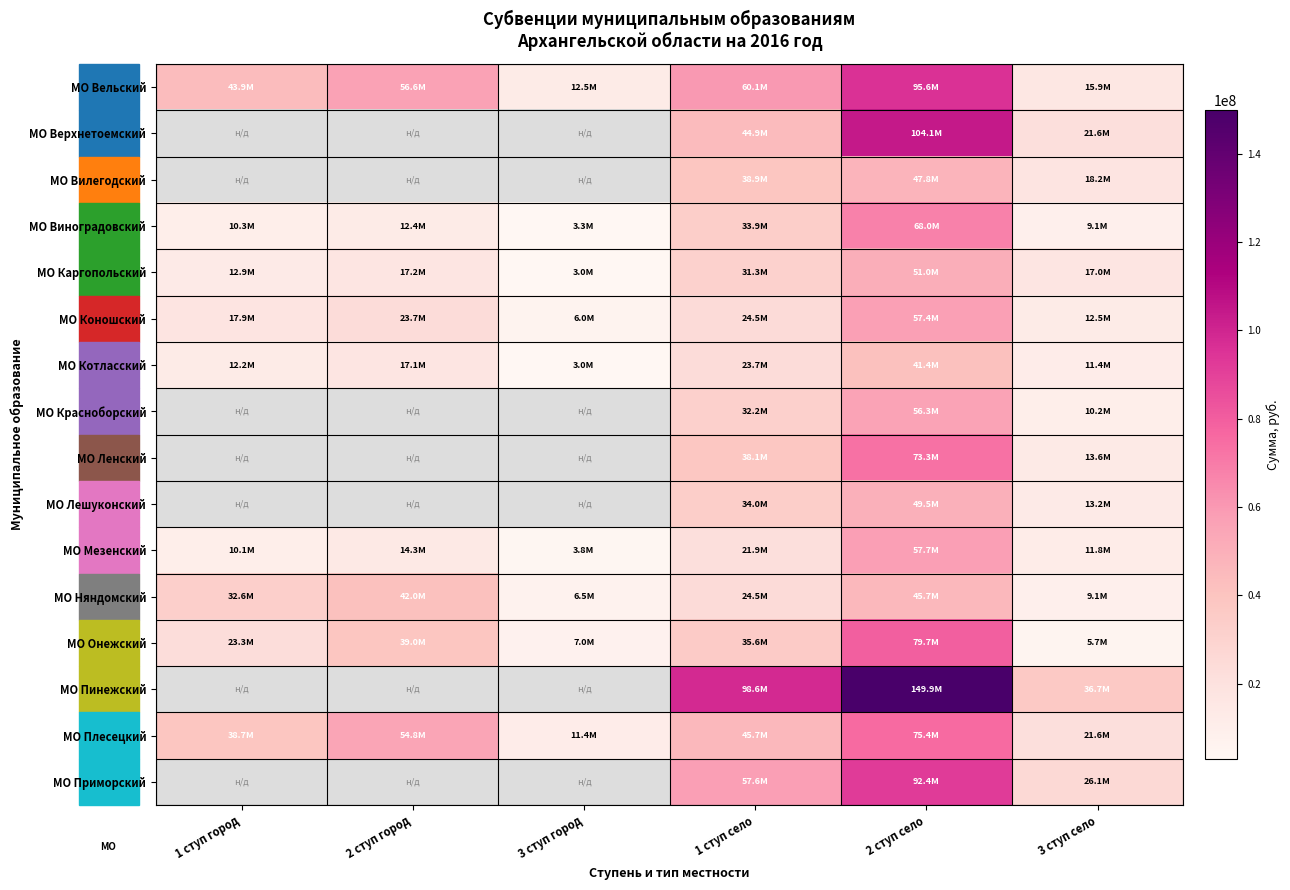

Count the number of data series in this chart.

16